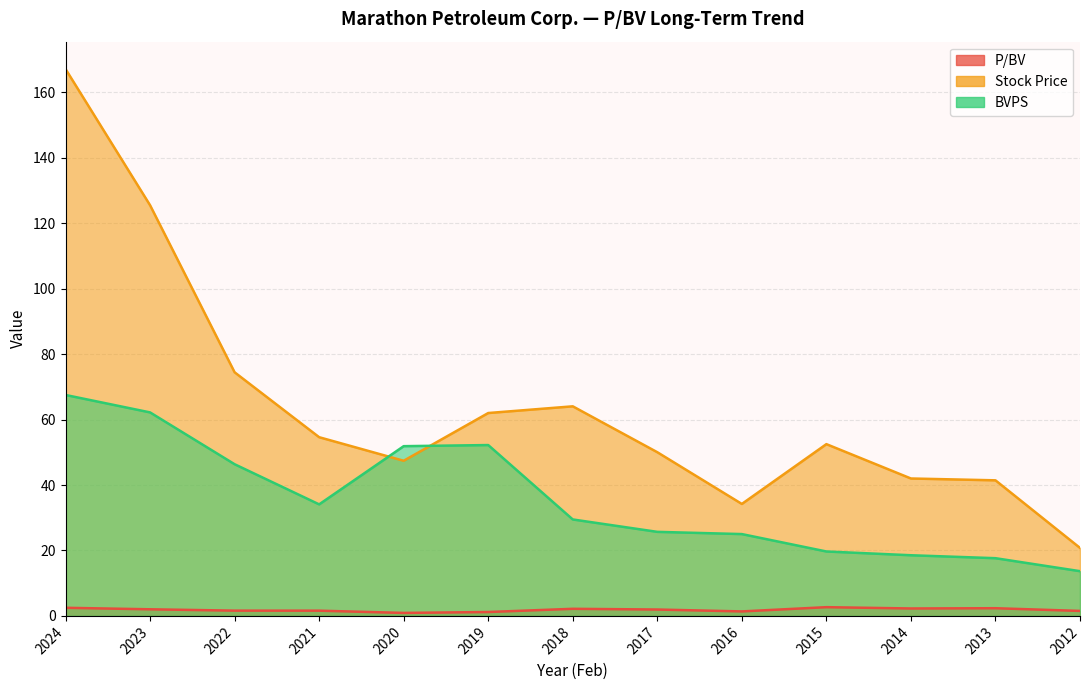

How many interior local peaks does the Stock Price series have?

2